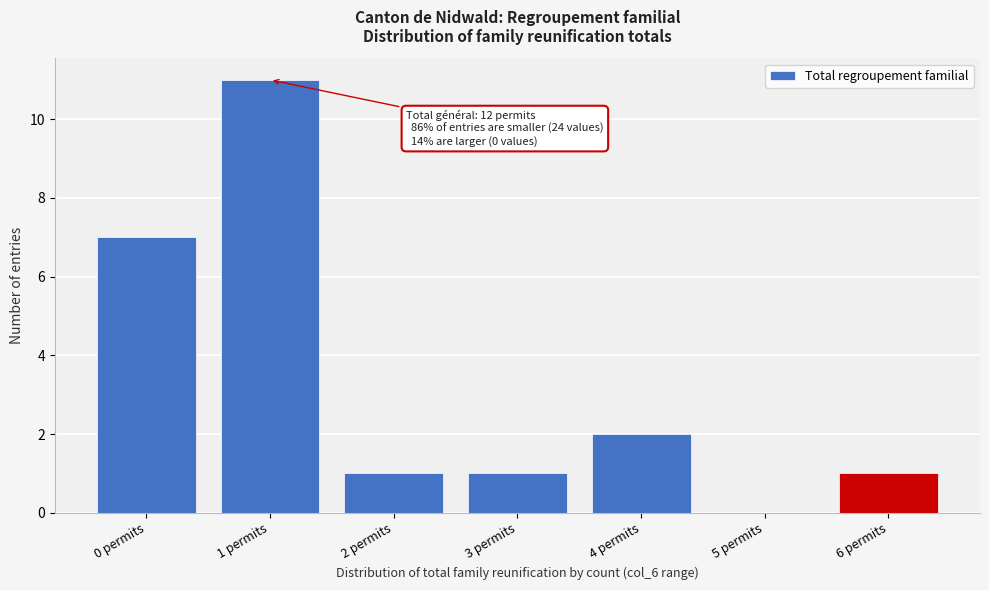

Reading left to right, list all the values displayed in this chart.

0 permits=7	1 permits=11	2 permits=1	3 permits=1	4 permits=2	5 permits=0	6 permits=1